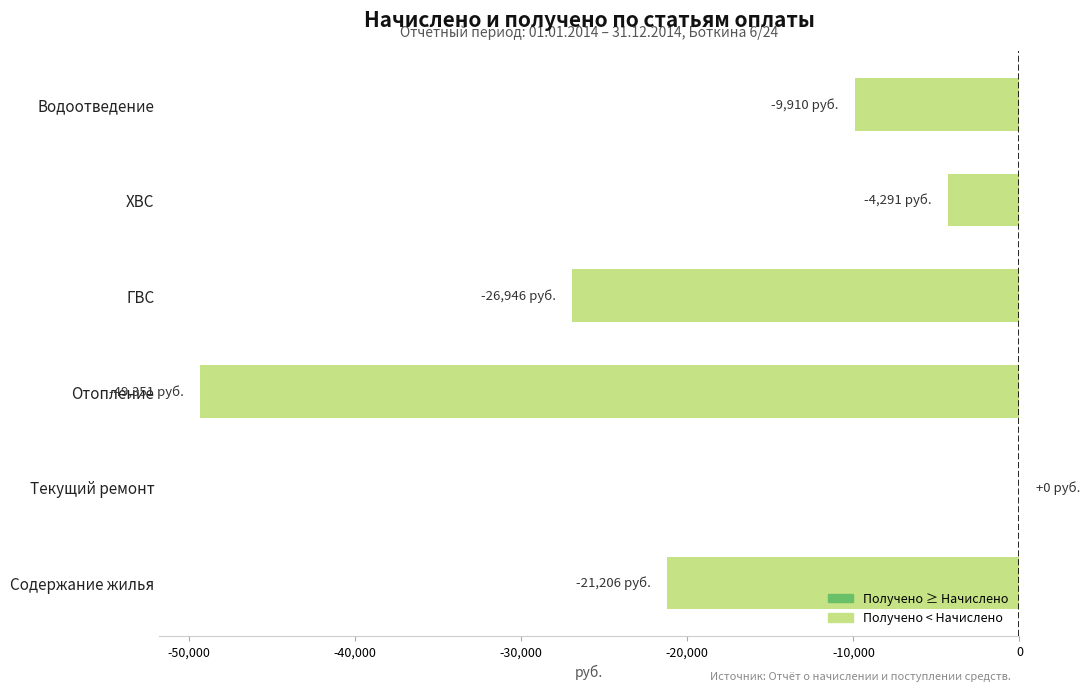

Which has a higher value, ХВС or Водоотведение?

ХВС